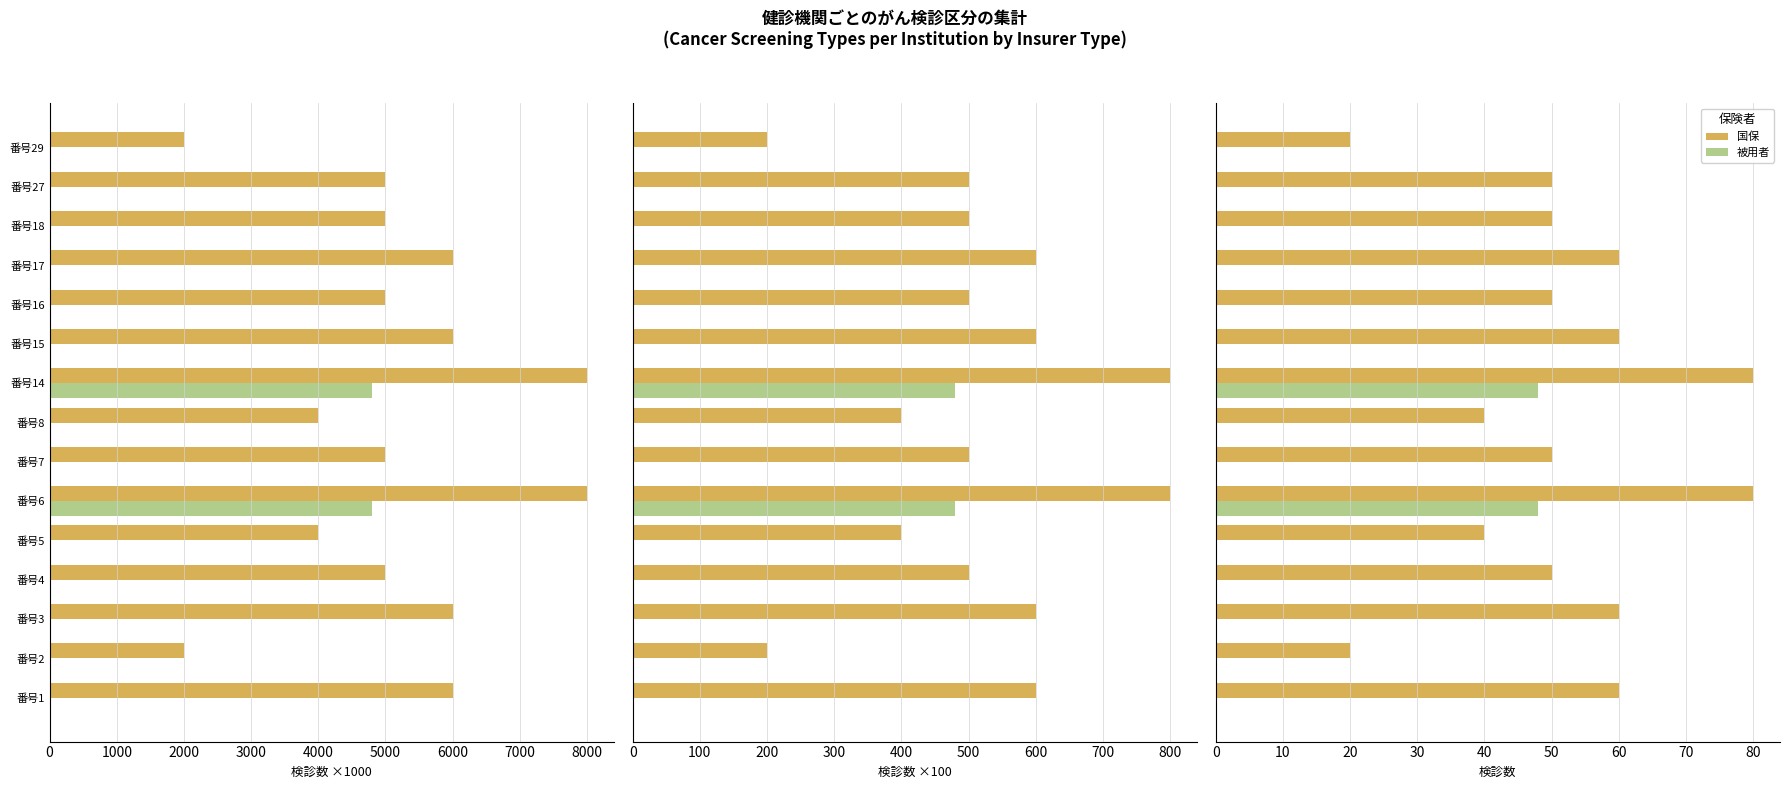

Does the chart contain stacked bars?

No